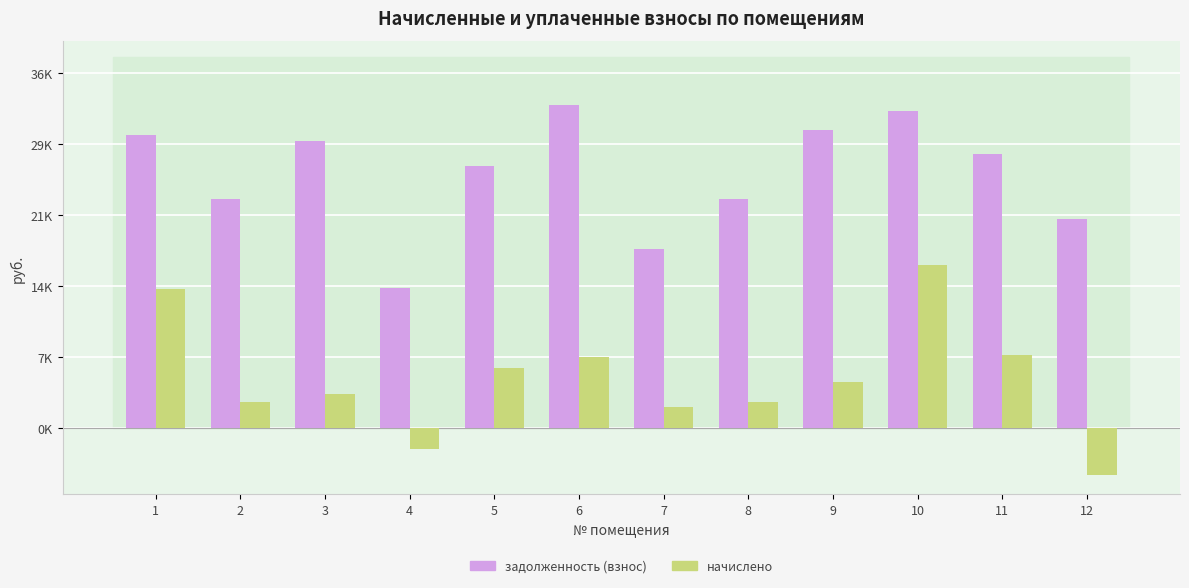

What are all the series names shown in the legend?

задолженность (взнос), начислено